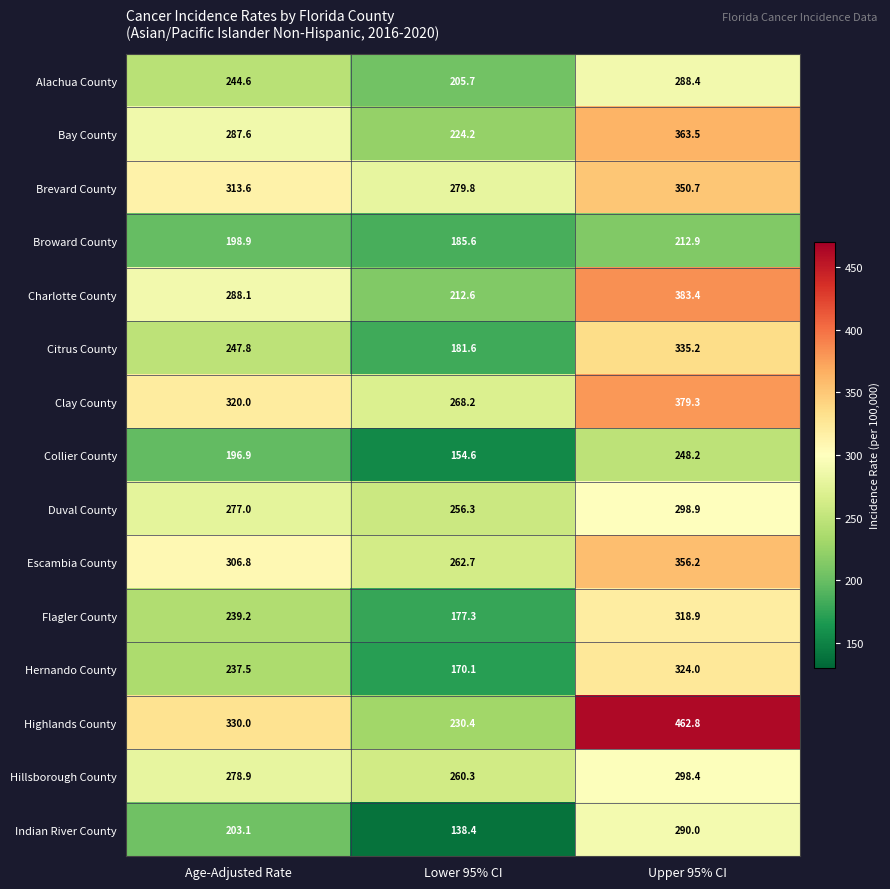

At which category does the chart reach its minimum across all series?

Lower 95% CI